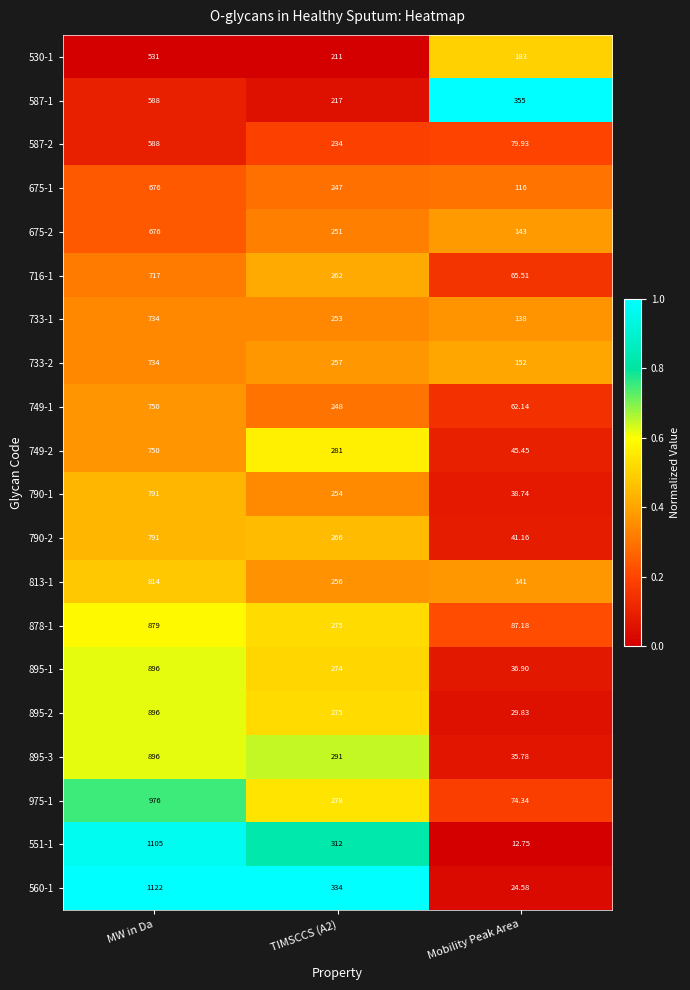

Which series has the widest spread of values?

560-1